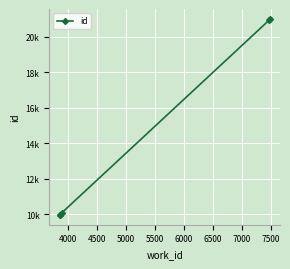

How many data points are above 10096?

2